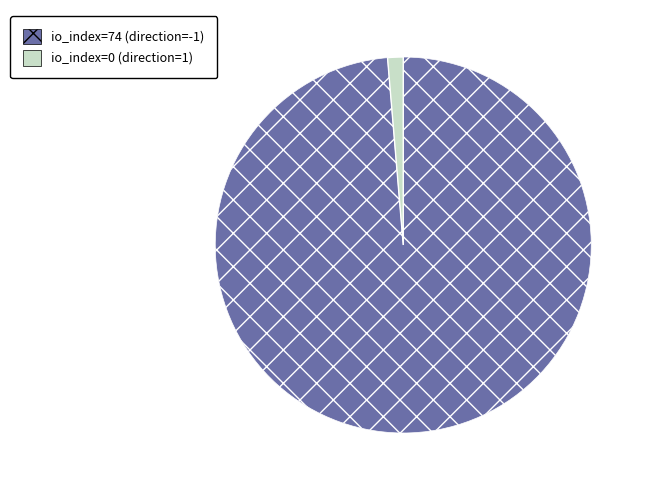

Which has a higher value, io_index=0 (direction=1) or io_index=74 (direction=-1)?

io_index=74 (direction=-1)